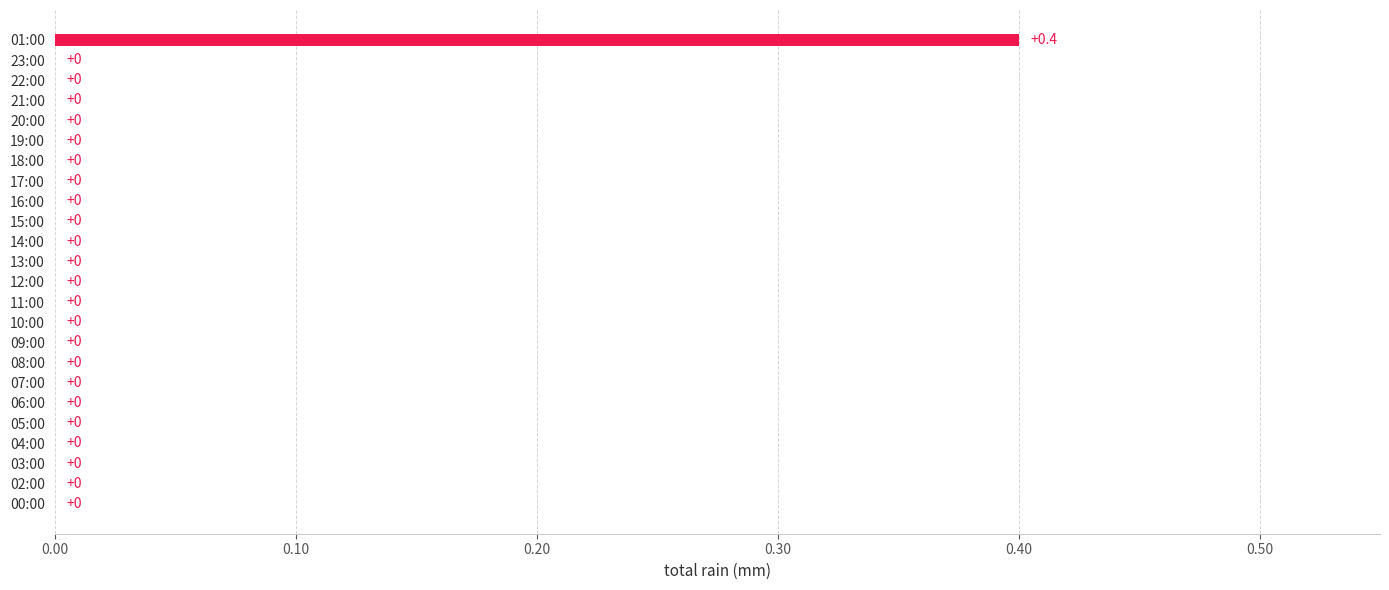

Which label corresponds to the largest value in the chart?

01:00